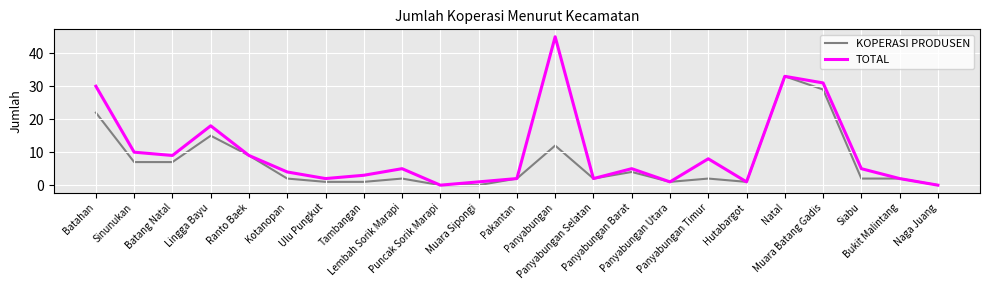

Reading left to right, list all the values displayed in this chart.

KOPERASI PRODUSEN: 22	7	7	15	9	2	1	1	2	0	0	2	12	2	4	1	2	1	33	29	2	2	0
TOTAL: 30	10	9	18	9	4	2	3	5	0	1	2	45	2	5	1	8	1	33	31	5	2	0